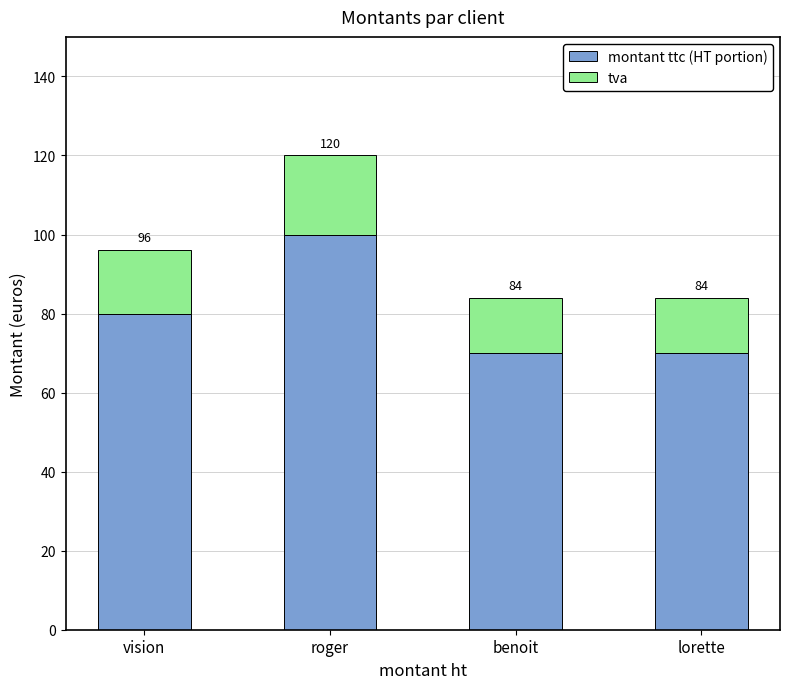

What is the label of the 3rd bar from the right?

roger